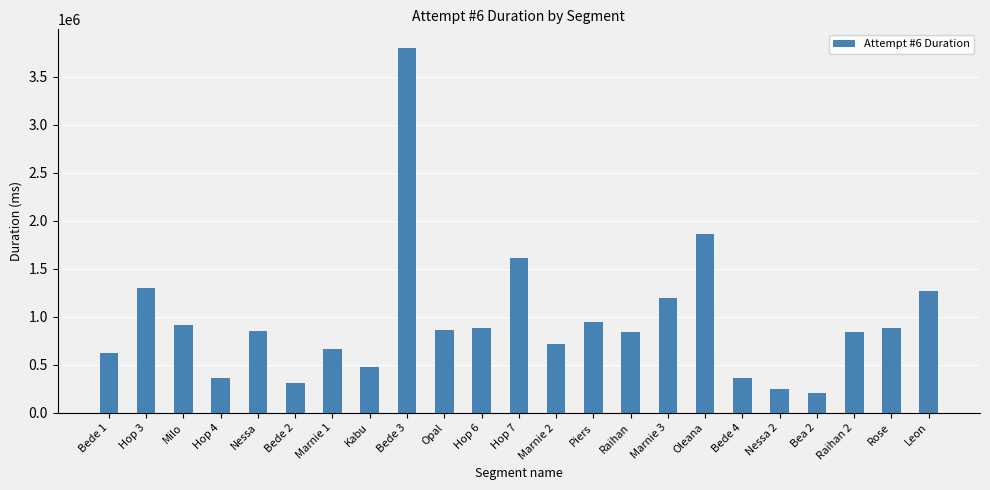

What is the ratio of the value at Bede 3 to the value at Leon?

3.0